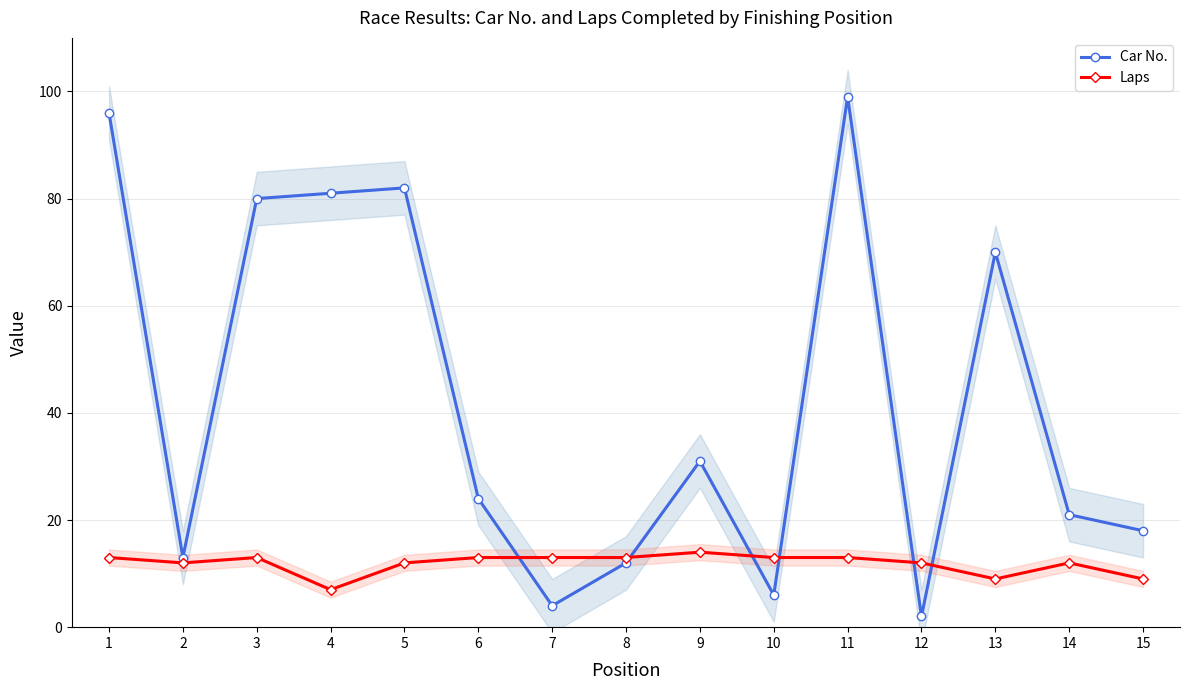

Between 8 and 10, which is larger?

8